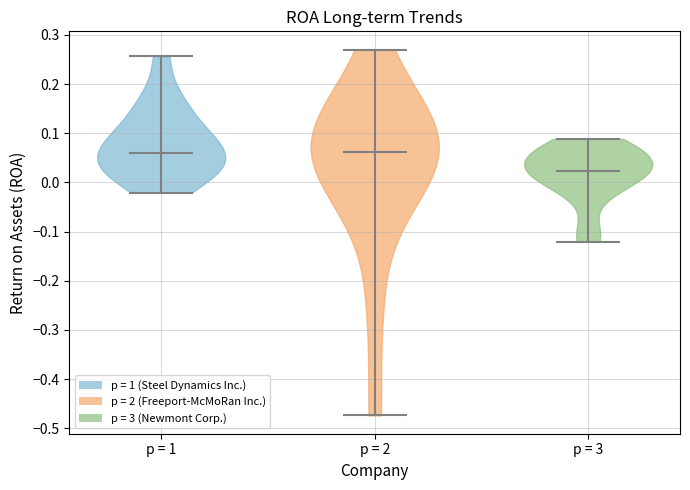

What is the lowest point the violin for p = 2 reaches on the y-axis? The values are not printed on the chart, so give them approximately, as read against the axis.

-0.47